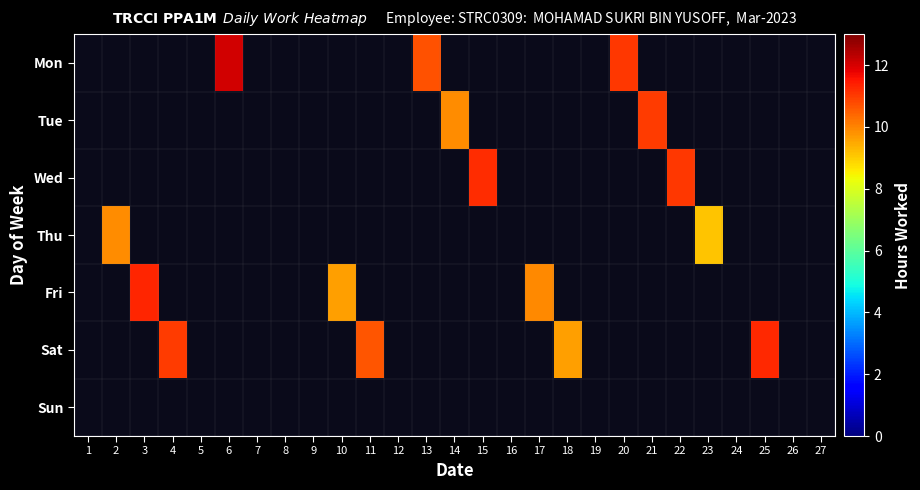

Which has a higher value, 19 or 13?

13